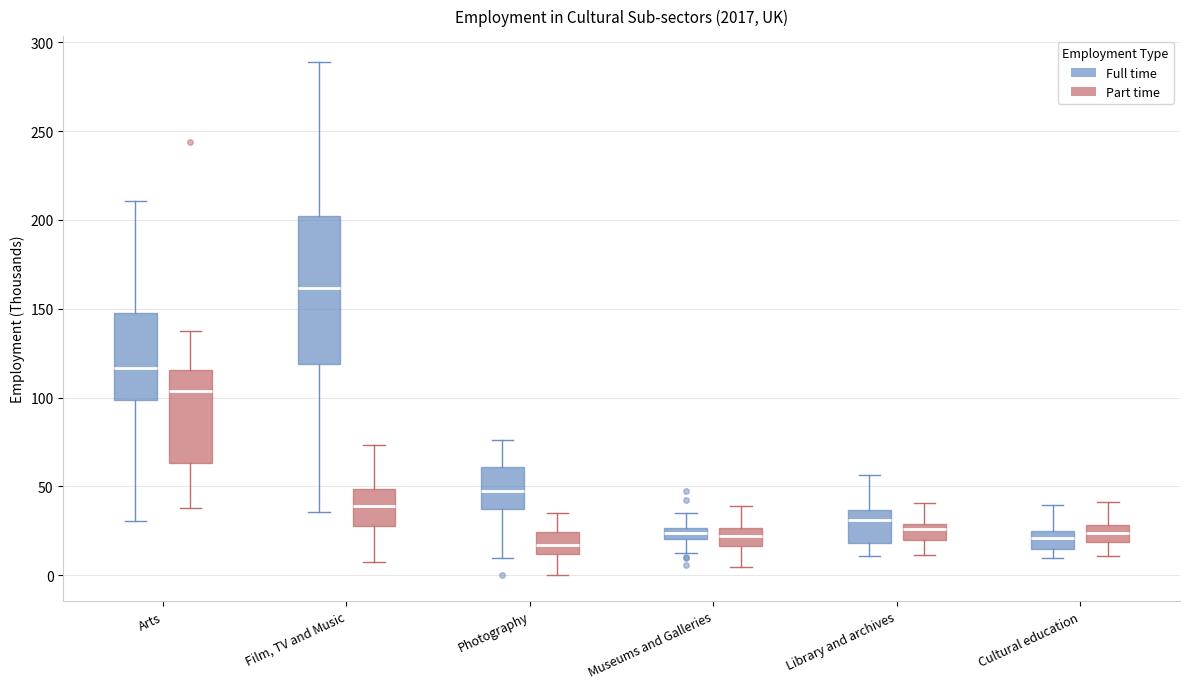

Which box is the tallest, from its lower edge to its upper edge?

Film, TV and Music (Full time)